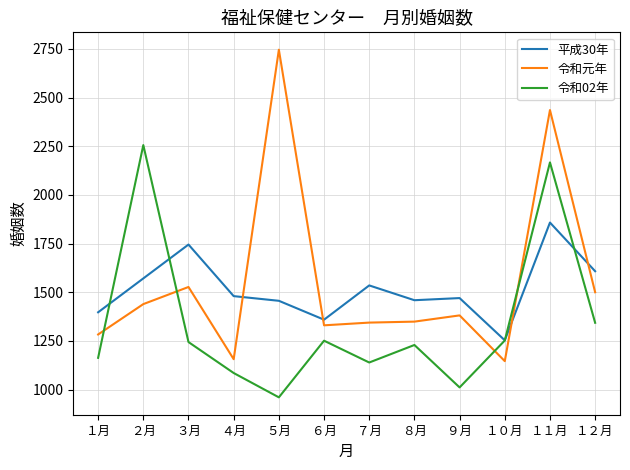

At how many categories does at least one series exceed 1764?

3